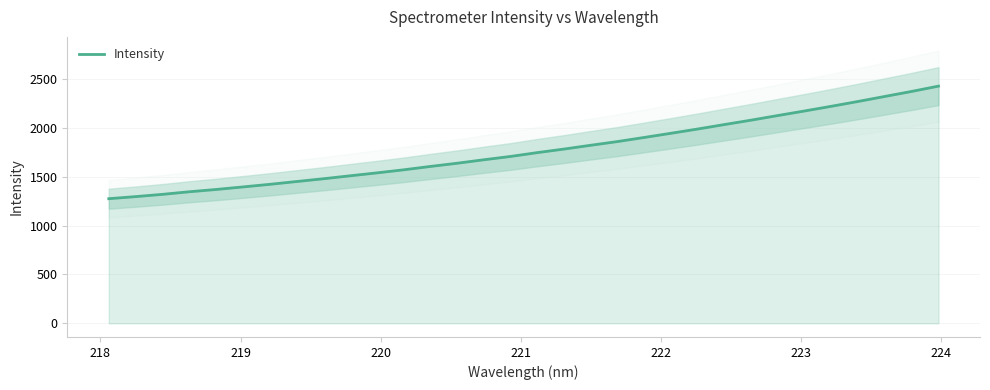

What is the minimum value for Intensity?

1274.9